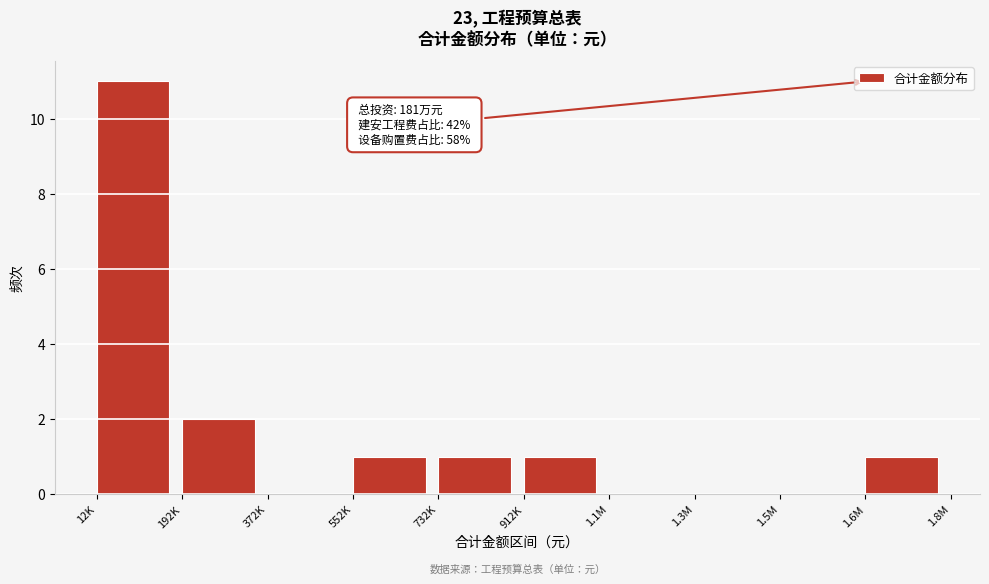

Reading left to right, extract all data points from this chart.

12K=11	192K=2	372K=0	552K=1	732K=1	912K=1	1.1M=0	1.3M=0	1.5M=0	1.6M=1